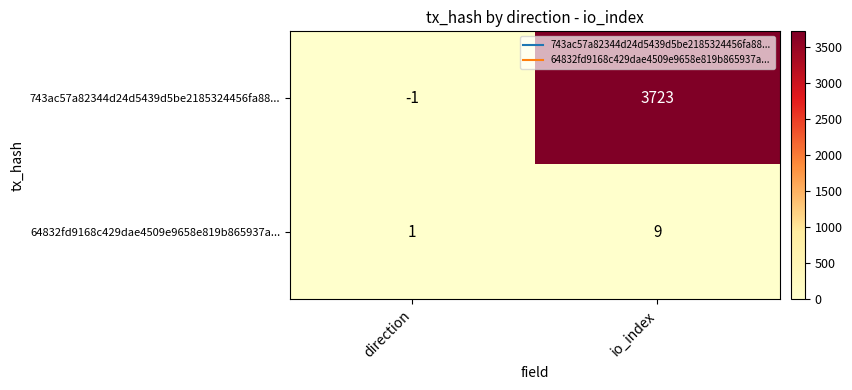

How many positive values does the 743ac57a82344d24d5439d5be2185324456fa88... series have?

1